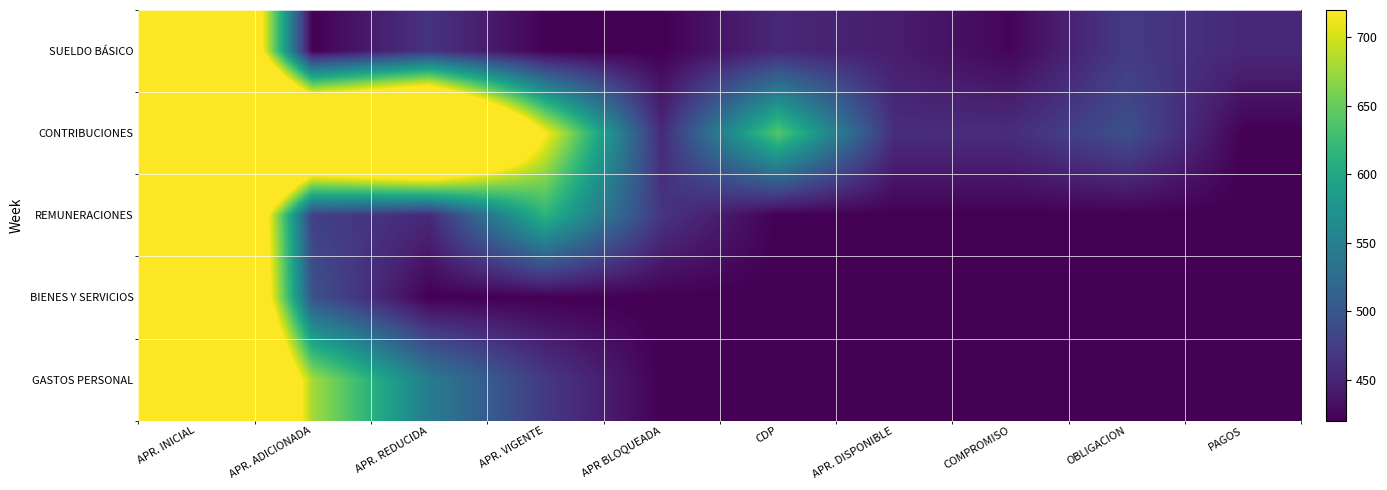

At which category is the sum across all series the highest?

APR. INICIAL